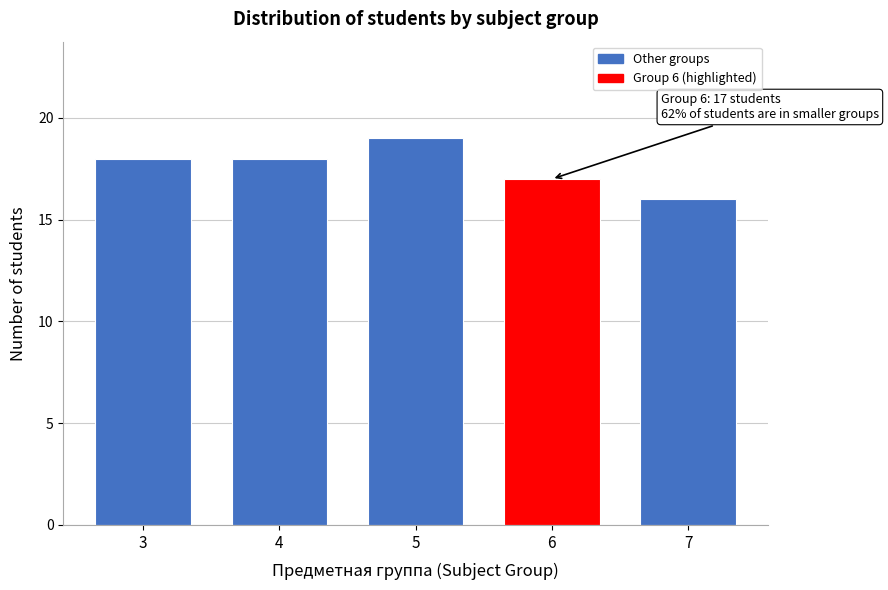

Reading left to right, transcribe all the data shown in this chart.

18	18	19	17	16